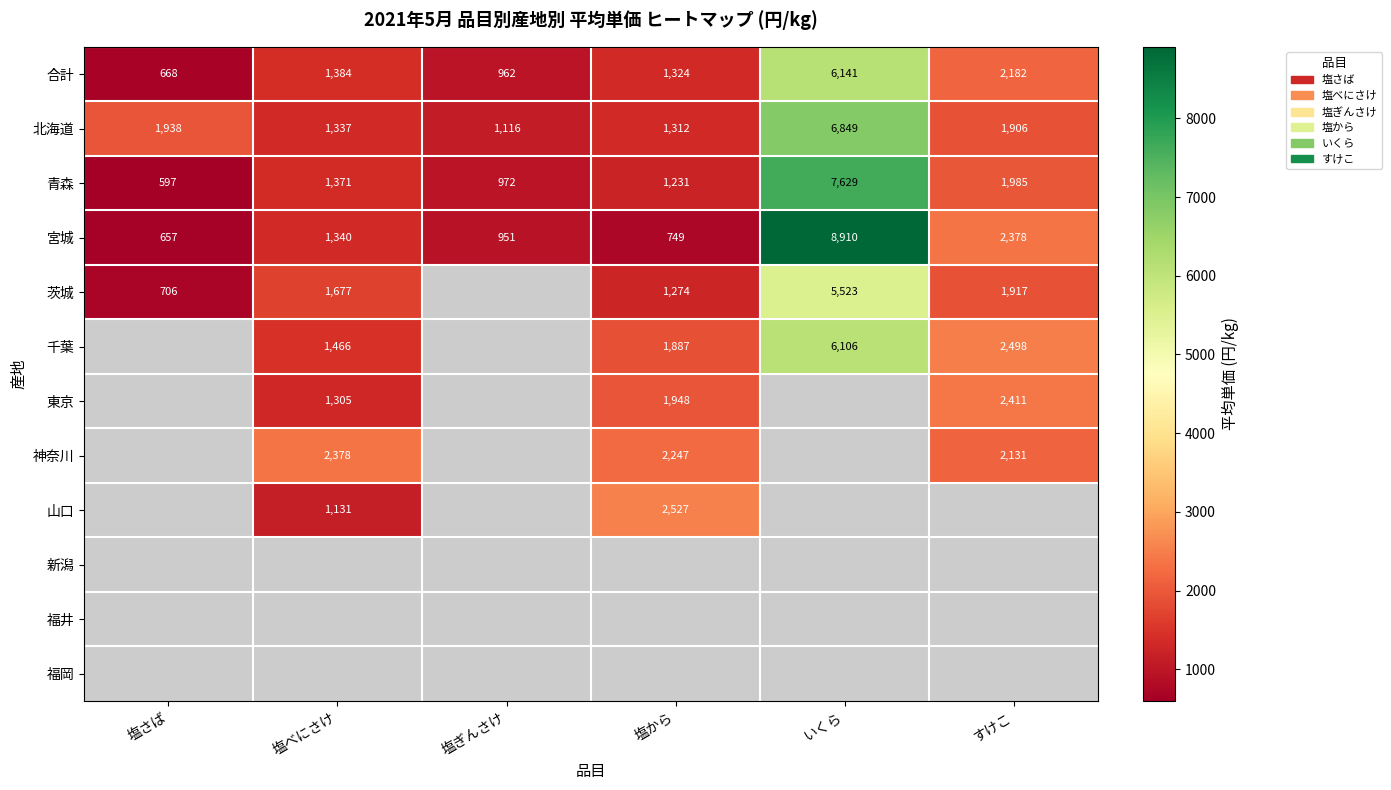

The 合計 series shows 668 at 塩さば. True or false?

True